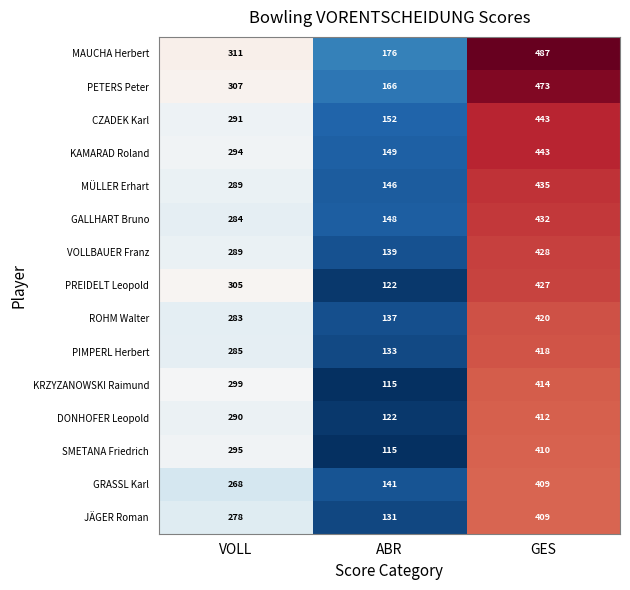

Where is VOLLBAUER Franz nearest to the value 283?

VOLL